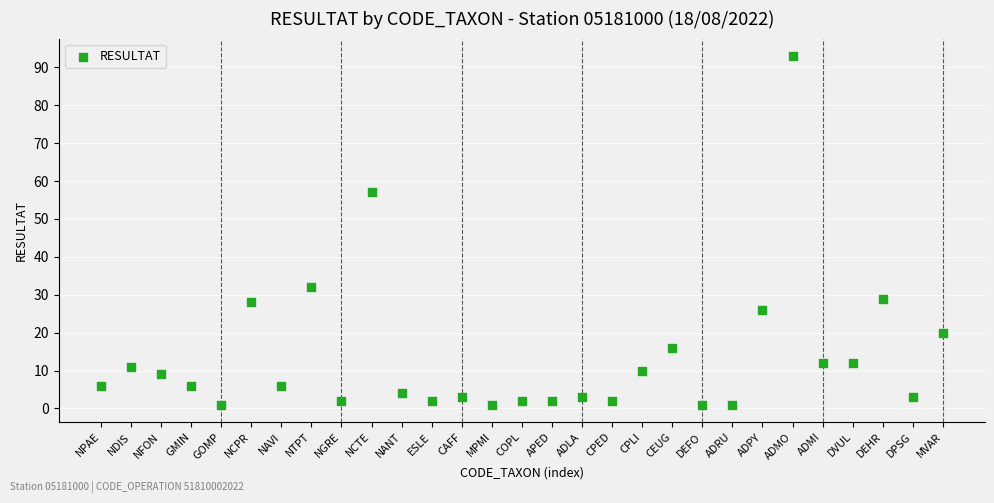

What Y value in the scatter plot is closest to 47?

57